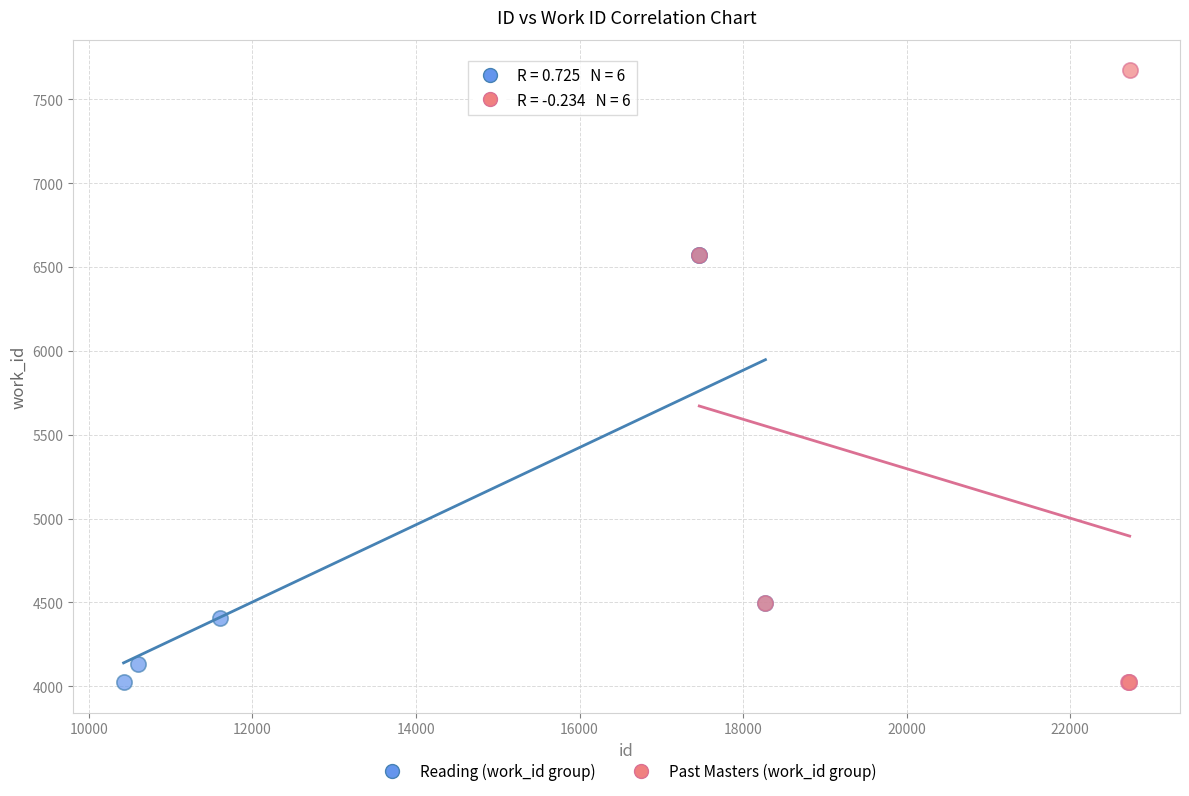

Which series contains the highest Y value?

Past Masters (work_id group)